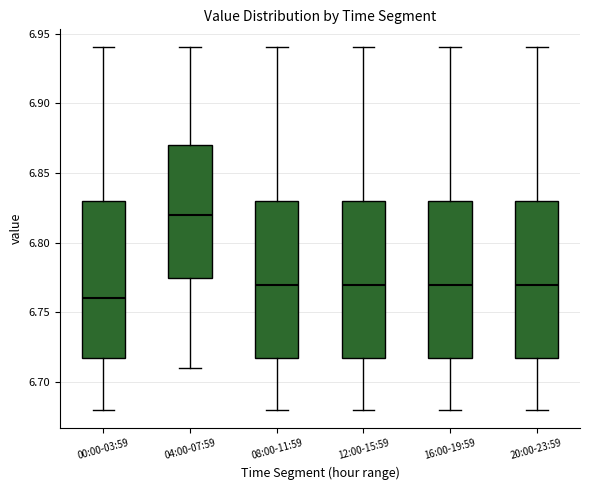

Which box has the highest median line?

04:00-07:59